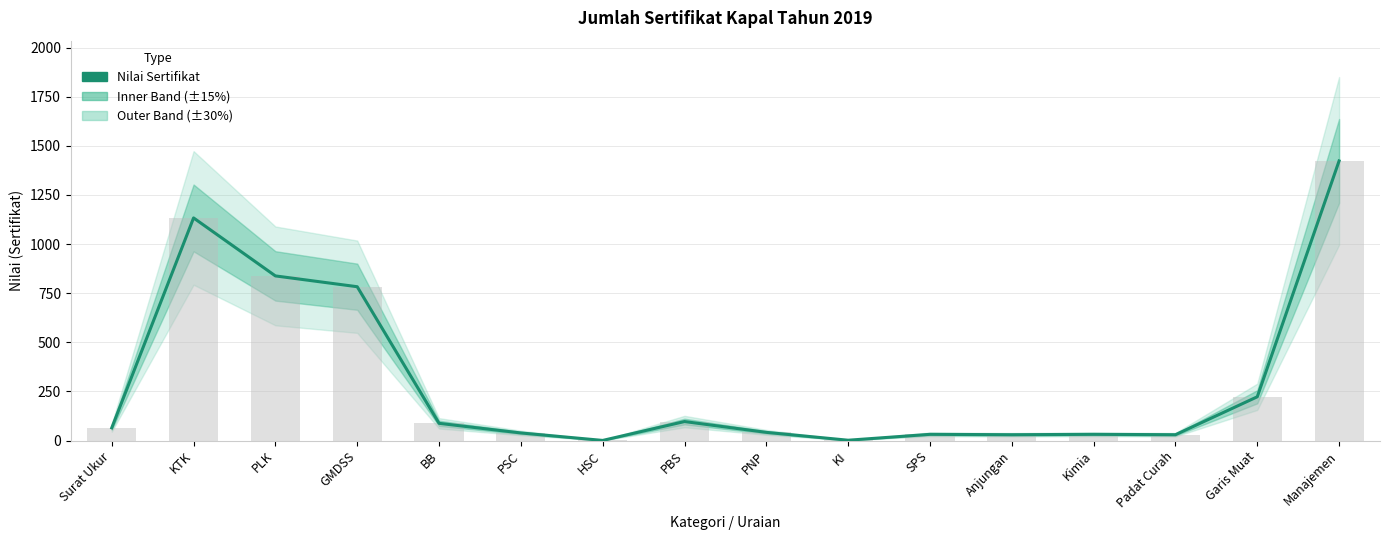

List the labels in order of value, largest first.

Manajemen, KTK, PLK, GMDSS, Garis Muat, PBS, BB, Surat Ukur, PNP, PSC, SPS, Kimia, Anjungan, Padat Curah, KI, HSC